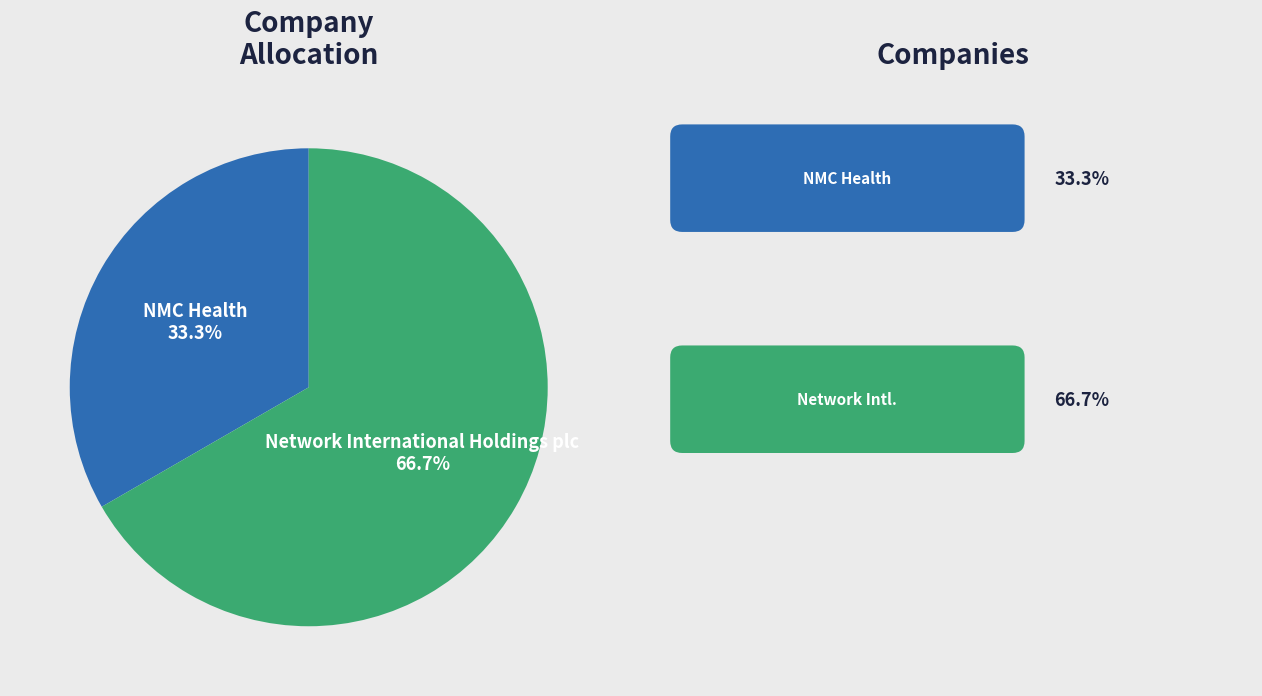

Approximately how many times larger is the value at NMC Health compared to Network International Holdings plc?

0.5